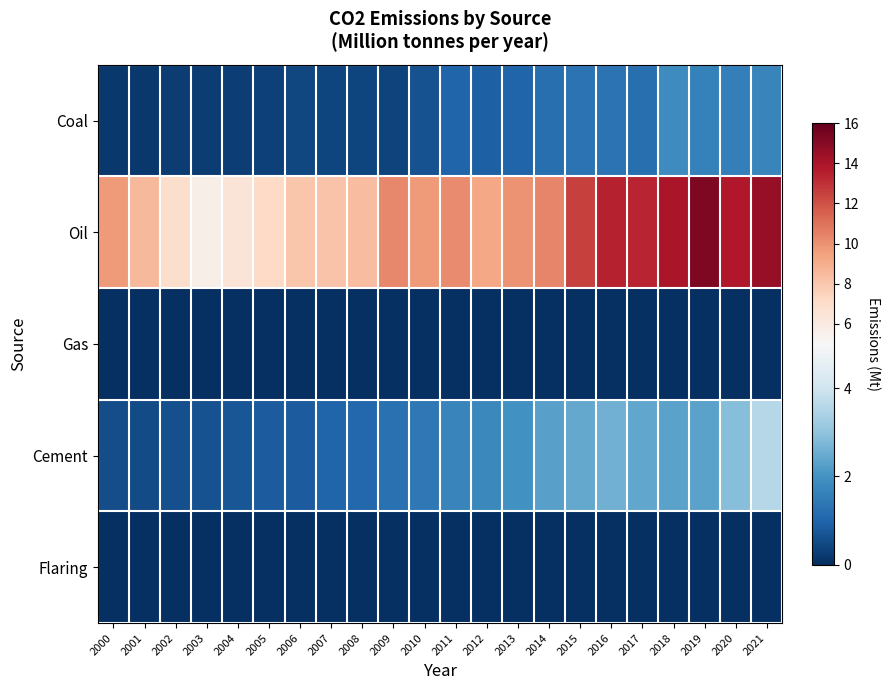

Rank the series by their maximum value, from lowest to highest.

Gas, Flaring, Coal, Cement, Oil